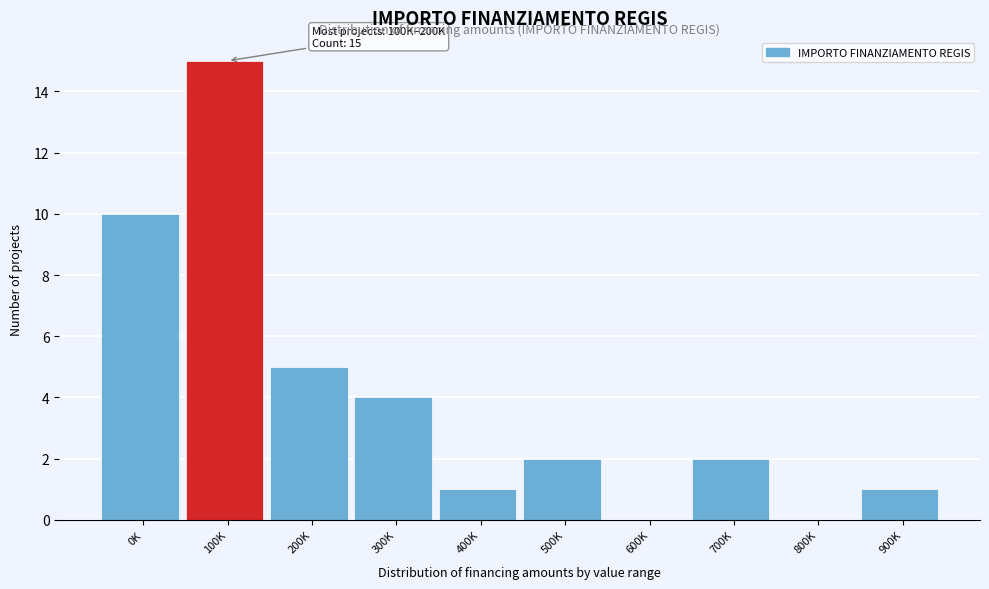

Reading left to right, transcribe all the data shown in this chart.

0K=10	100K=15	200K=5	300K=4	400K=1	500K=2	600K=0	700K=2	800K=0	900K=1